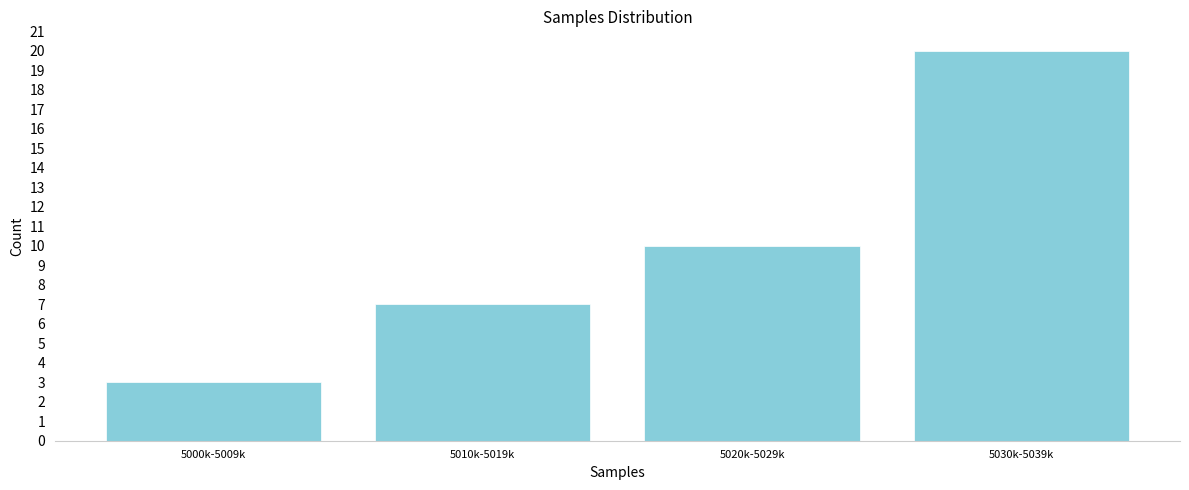

Reading right to left, extract all data points from this chart.

20	10	7	3